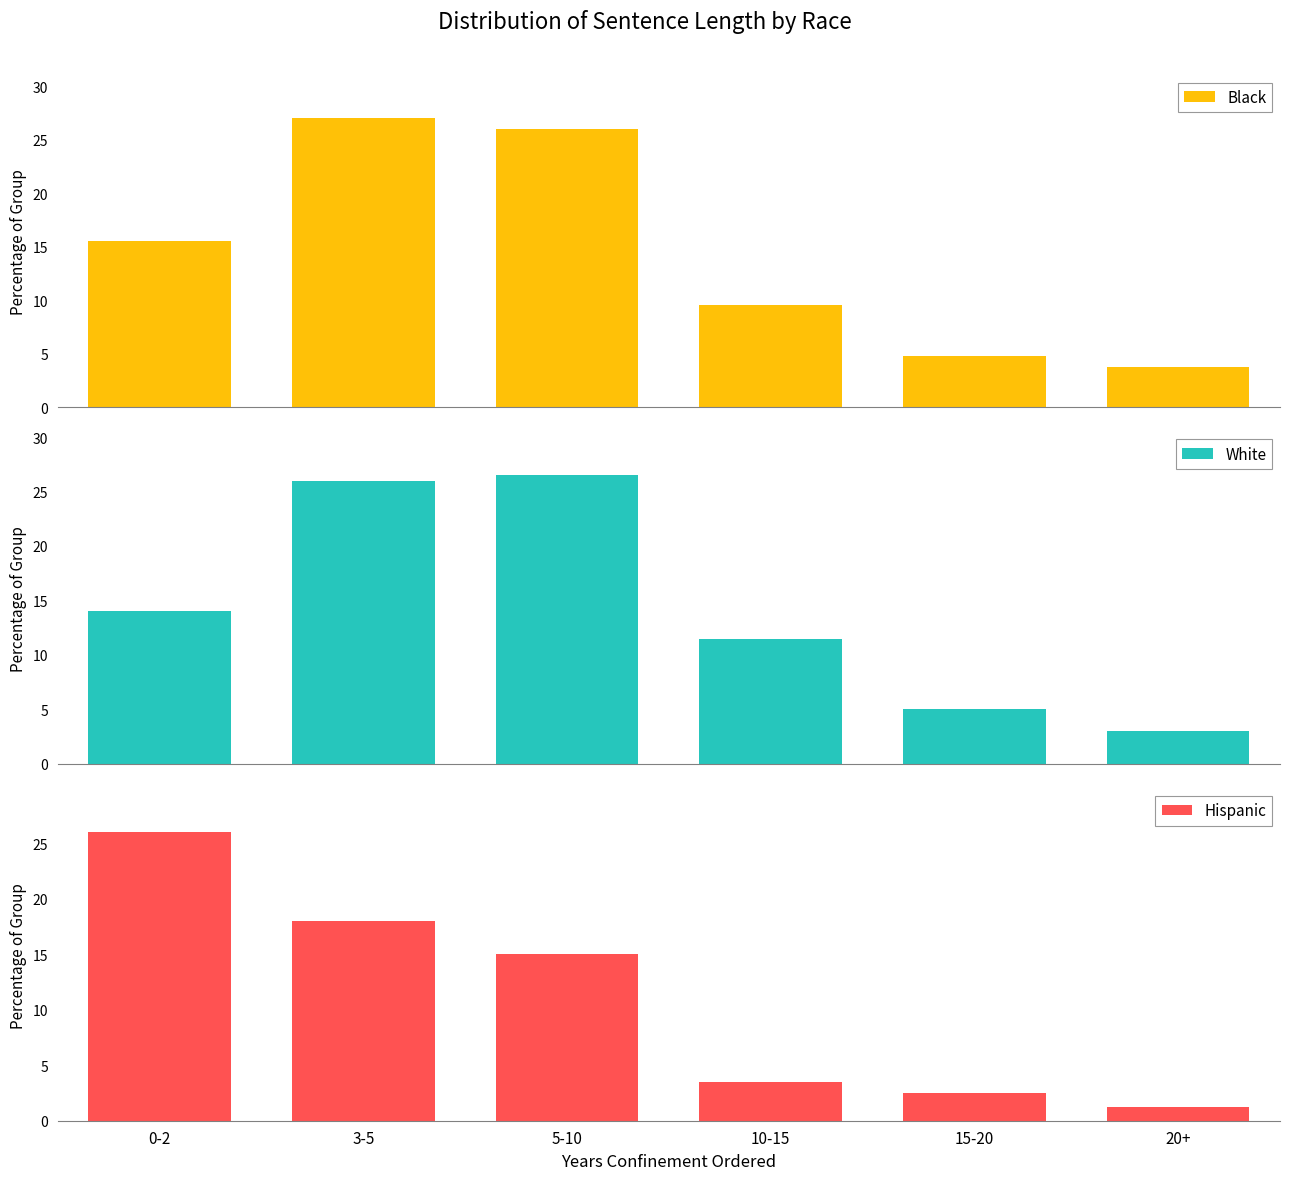

What is the value of the Hispanic bar at the 1st from the left?

26.0